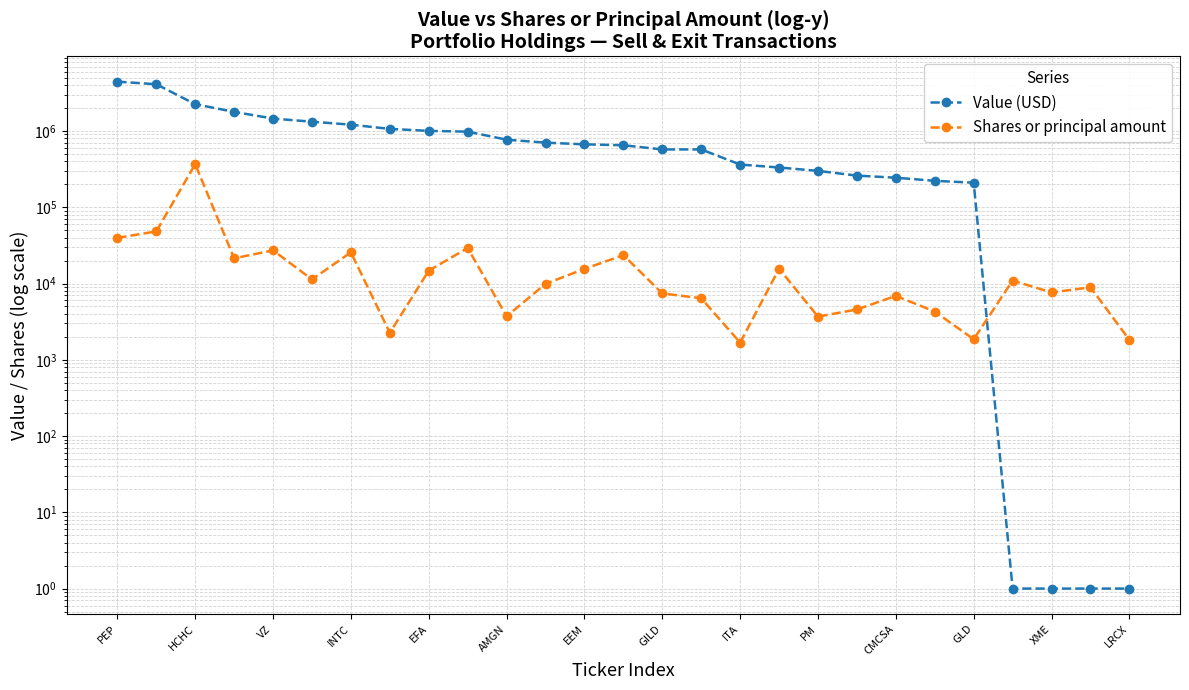

How many interior local peaks does the Shares or principal amount series have?

9